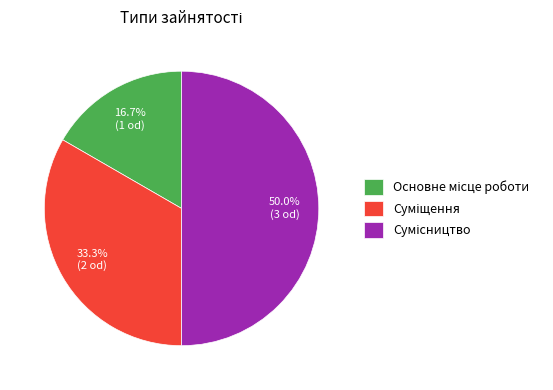

What percentage is the Сумісництво slice, to the nearest percent?

50%